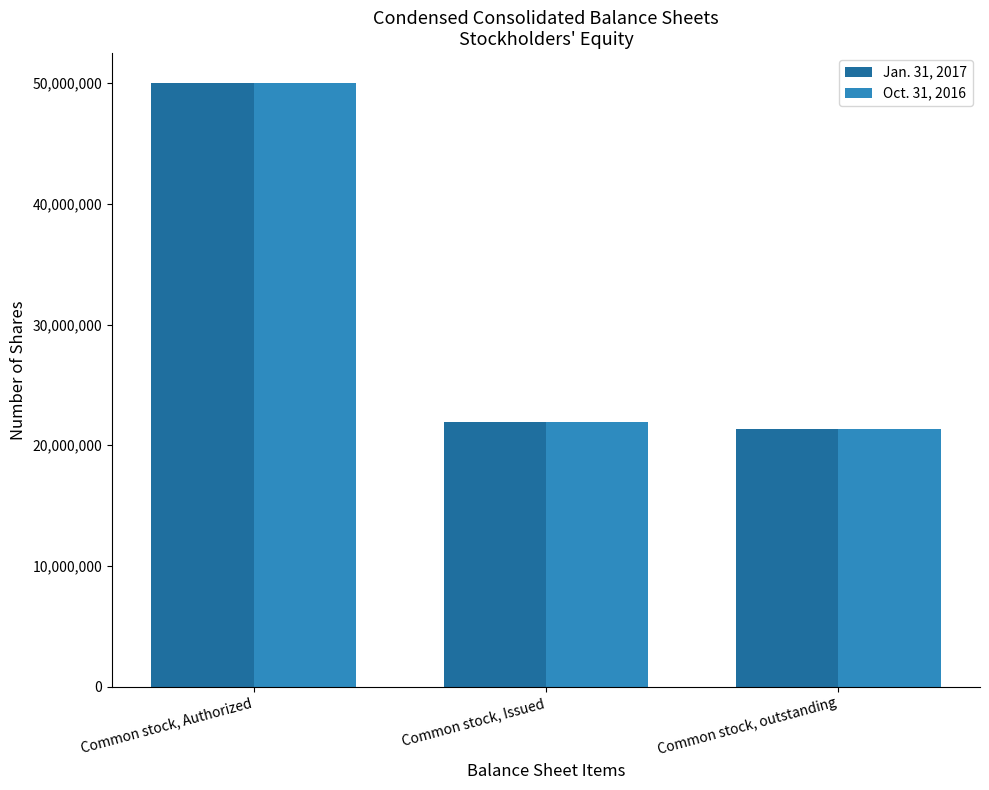

What is the difference between the maximum and minimum values in the Jan. 31, 2017 series?

28641589